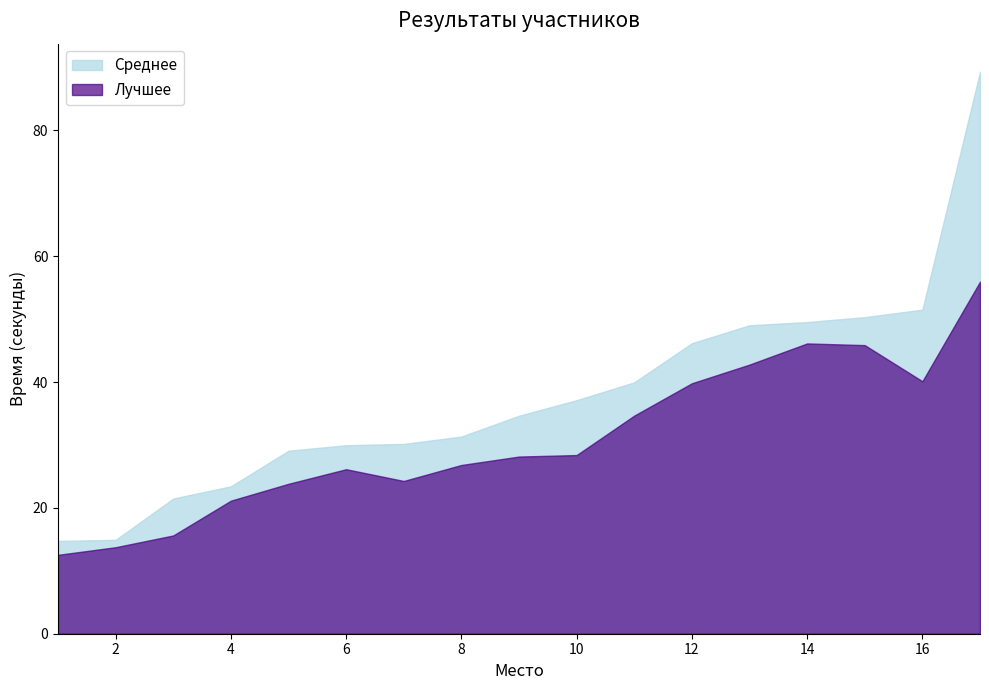

Reading left to right, what are all the values shown in this chart?

Среднее: 1=14.8	2=14.9	3=21.5	4=23.4	5=29.1	6=30.0	7=30.2	8=31.3	9=34.6	10=37.1	11=40.0	12=46.2	13=49.0	14=49.5	15=50.3	16=51.5	17=89.3
Лучшее: 1=12.5	2=13.8	3=15.6	4=21.1	5=23.8	6=26.1	7=24.3	8=26.8	9=28.2	10=28.4	11=34.7	12=39.8	13=42.8	14=46.1	15=45.9	16=40.1	17=56.0